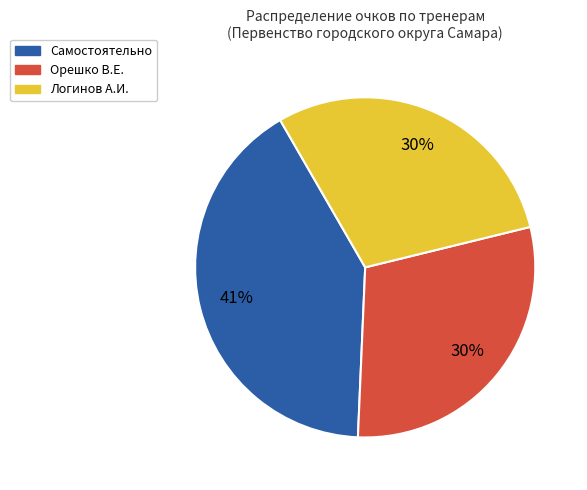

Is it true that Самостоятельно is 49% of the pie?

False